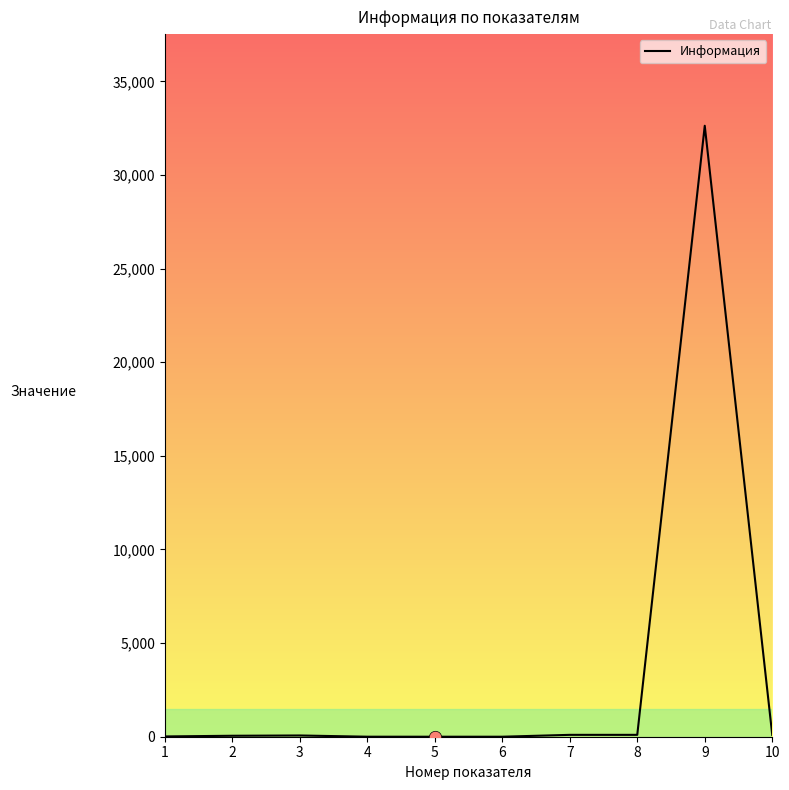

What is the maximum value shown in the chart?

32629.0